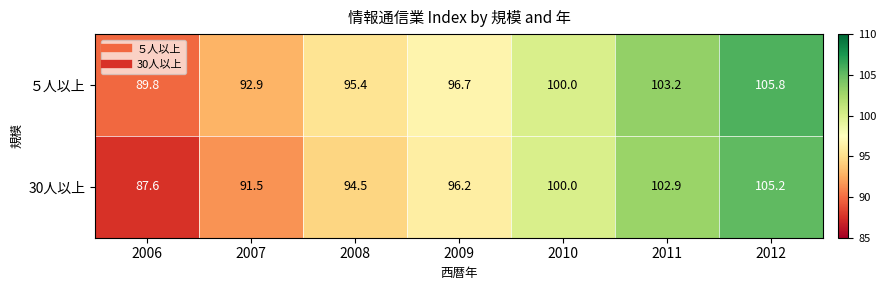

What is the difference between the highest and lowest values at 2006?

2.2